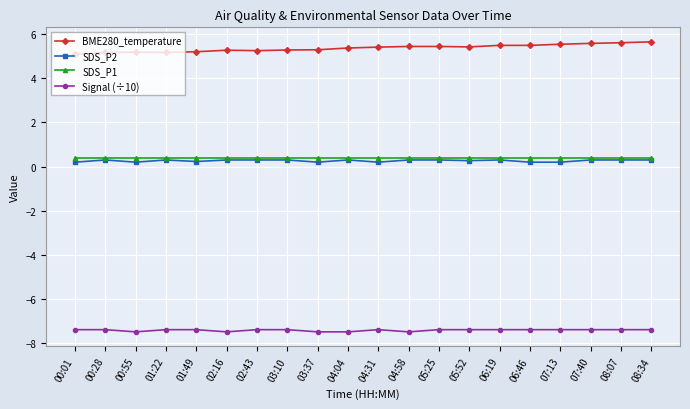

How many categories are shown in the chart?

20